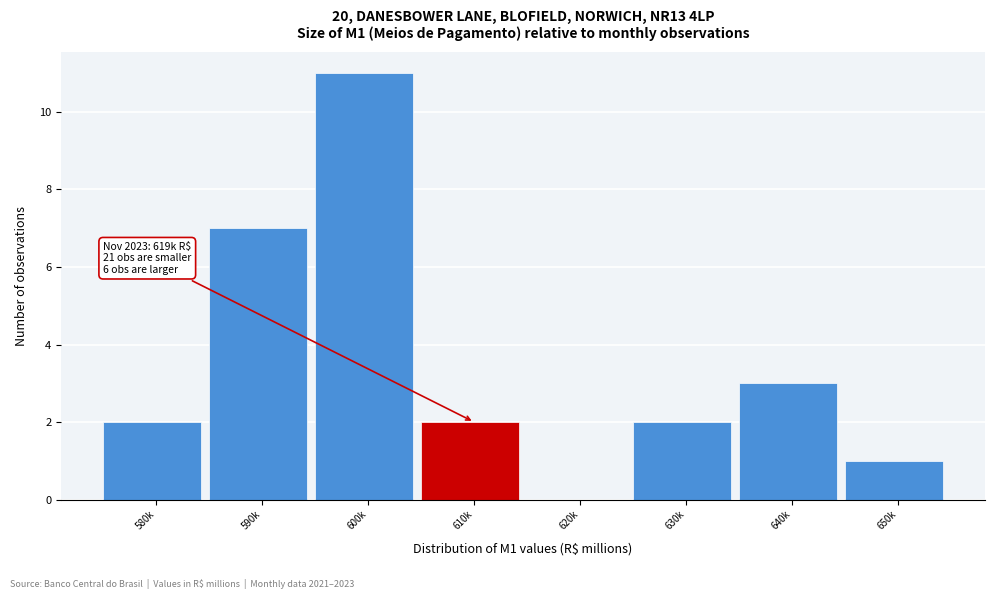

Reading left to right, what are all the values shown in this chart?

580k=2	590k=7	600k=11	610k=2	620k=0	630k=2	640k=3	650k=1